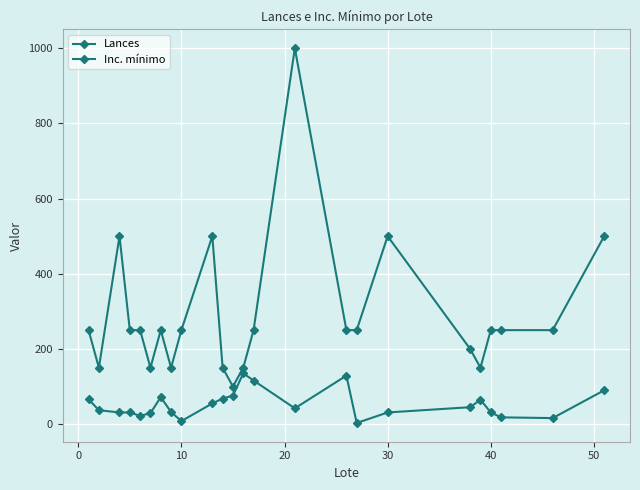

At how many categories does at least one series exceed 697?

1